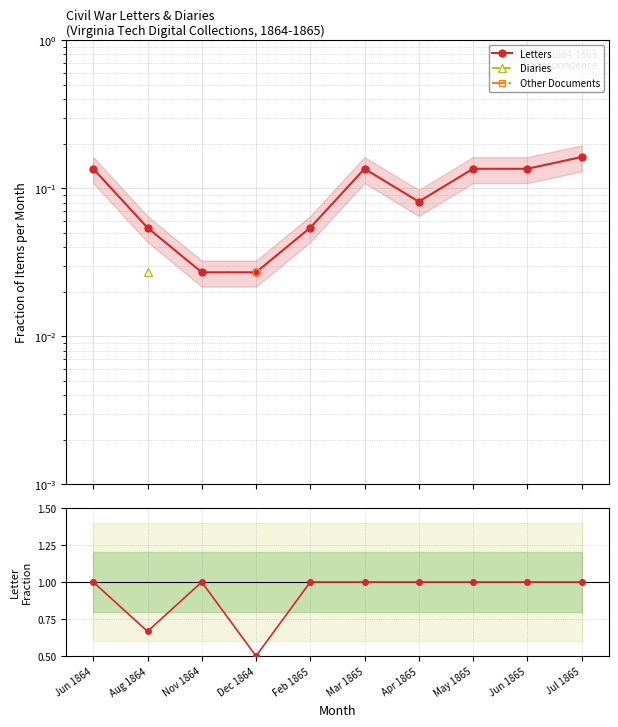

True or false: Letter fraction and Diaries intersect in this chart.

False